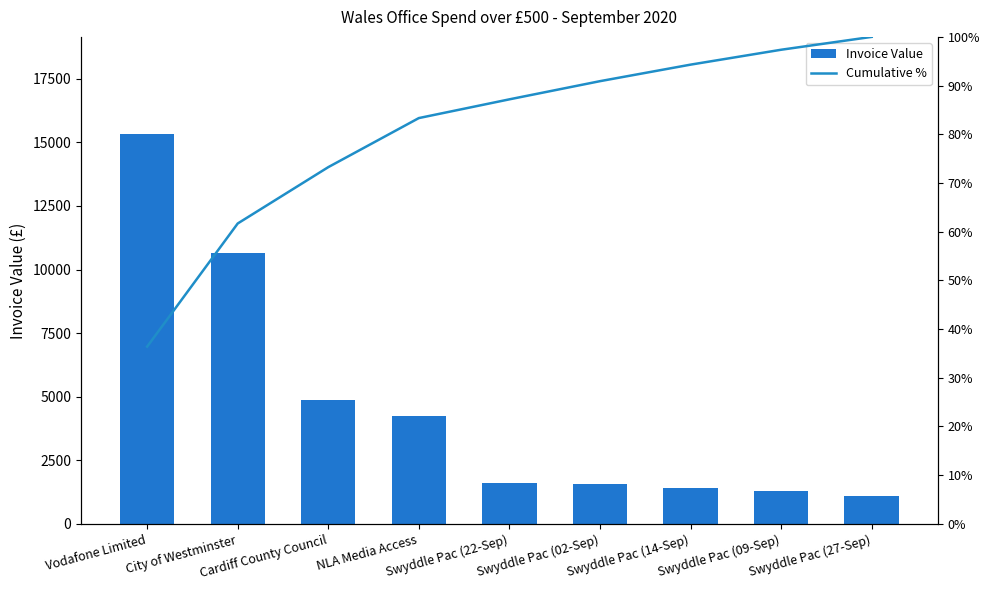

Which series has the widest spread of values?

Invoice Value